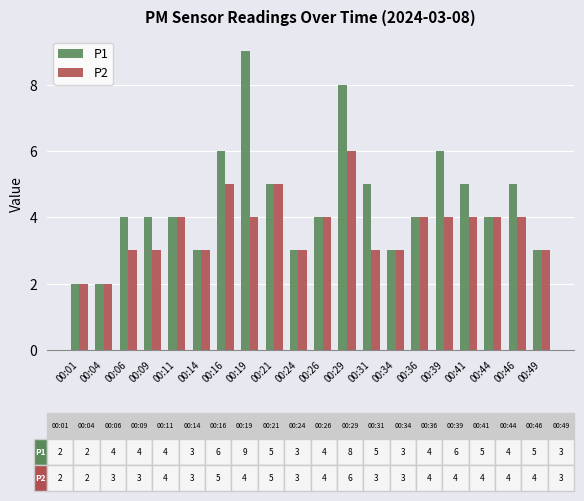

What is the spread (max minus min) of values at 00:46?

1